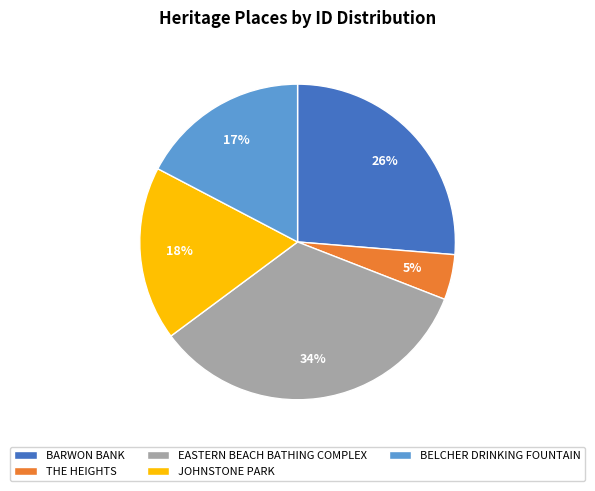

Is the sum of BARWON BANK and BELCHER DRINKING FOUNTAIN greater than half?

No